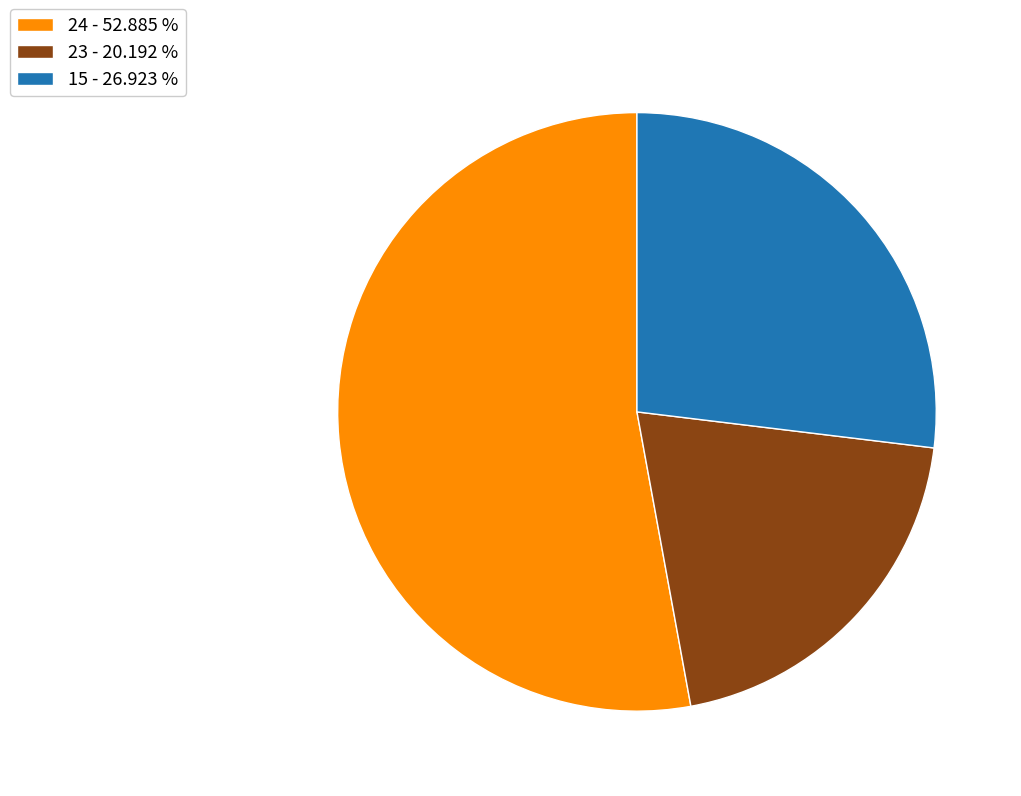

Do 24 - 52.885 % and 23 - 20.192 % together represent more than half of the pie?

Yes